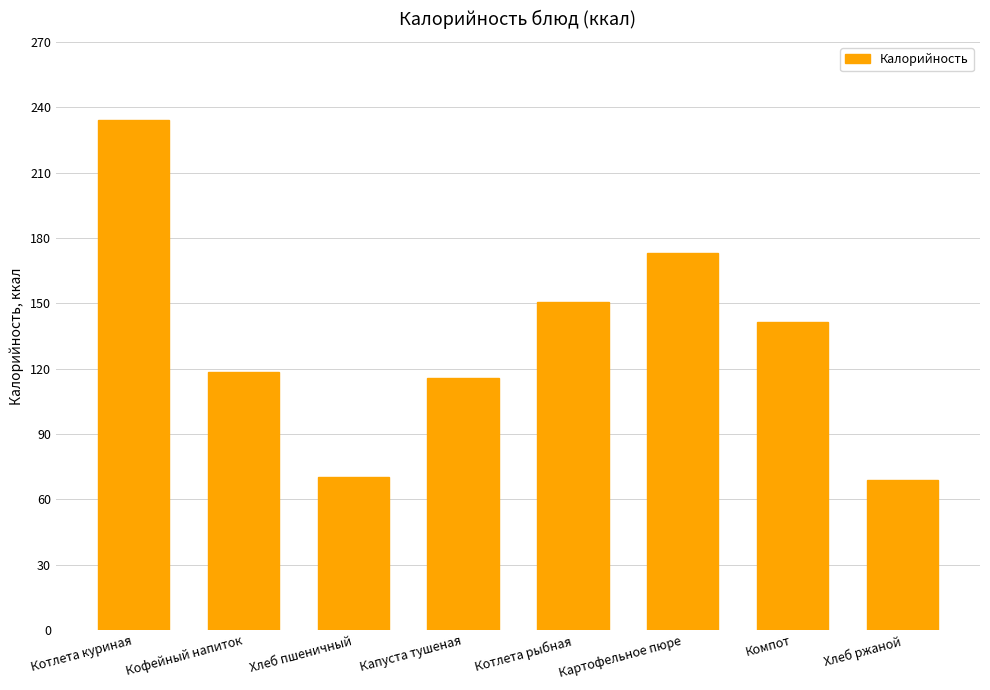

What is the smallest value displayed?

69.0